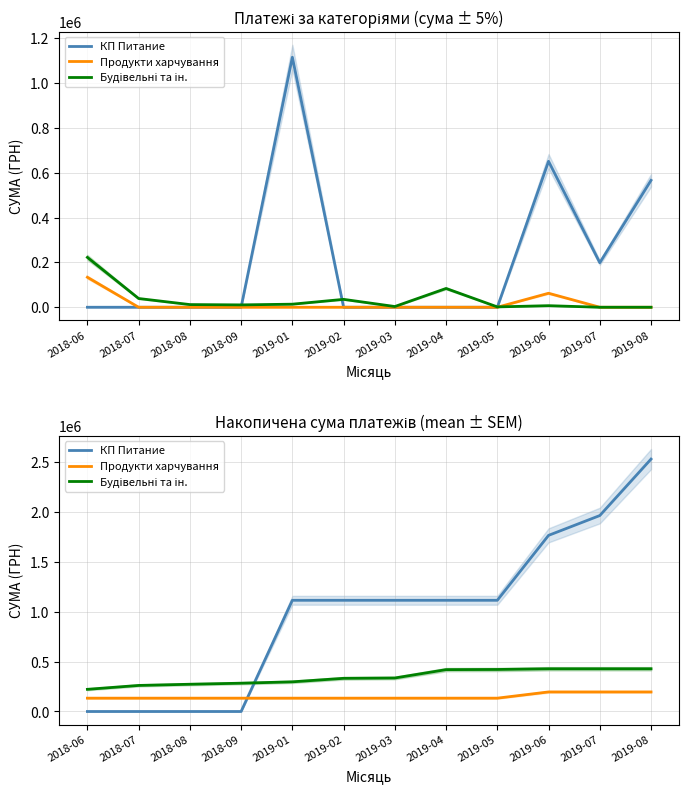

What is the minimum value for Будівельні та ін.?

222500.0